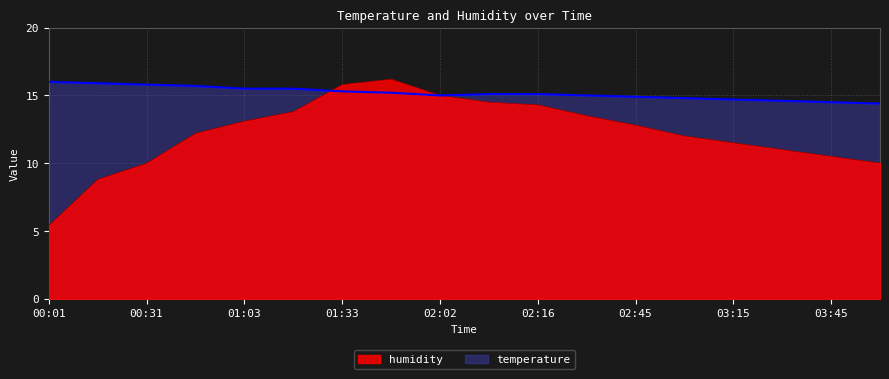

Which has a higher value, 02:45 or 00:01?

02:45